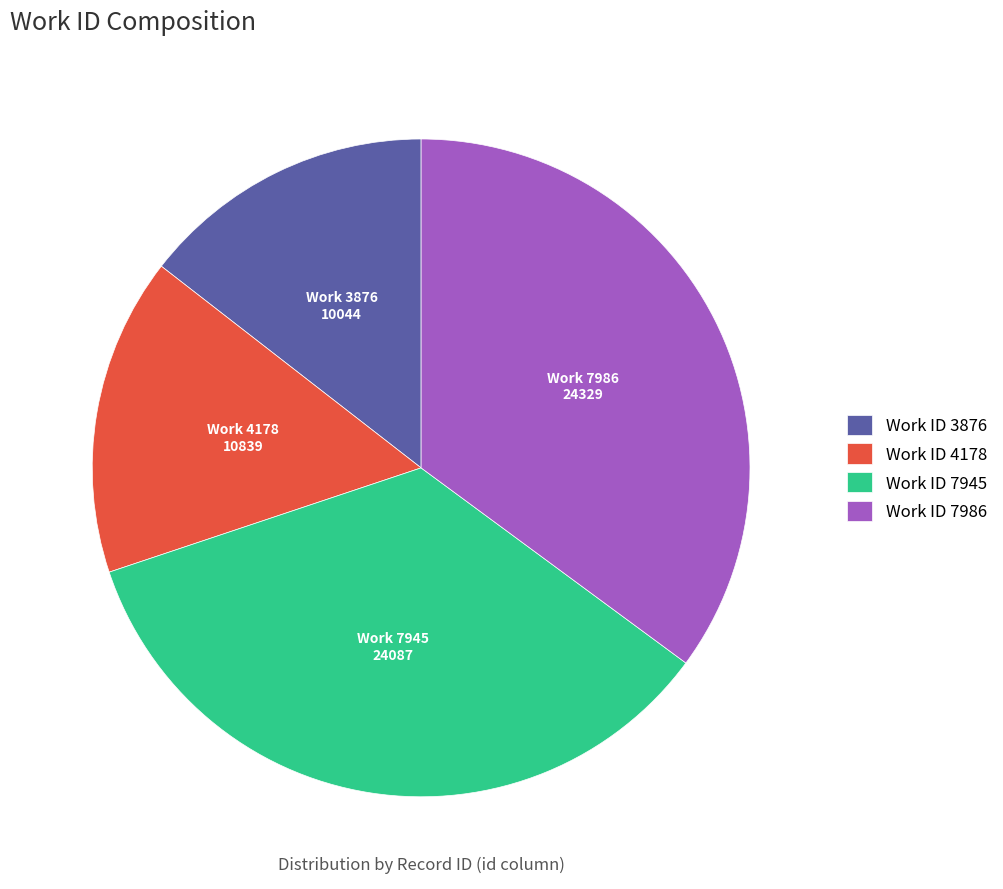

What is the ratio of the value at Work ID 7986 to the value at Work ID 3876?

2.4